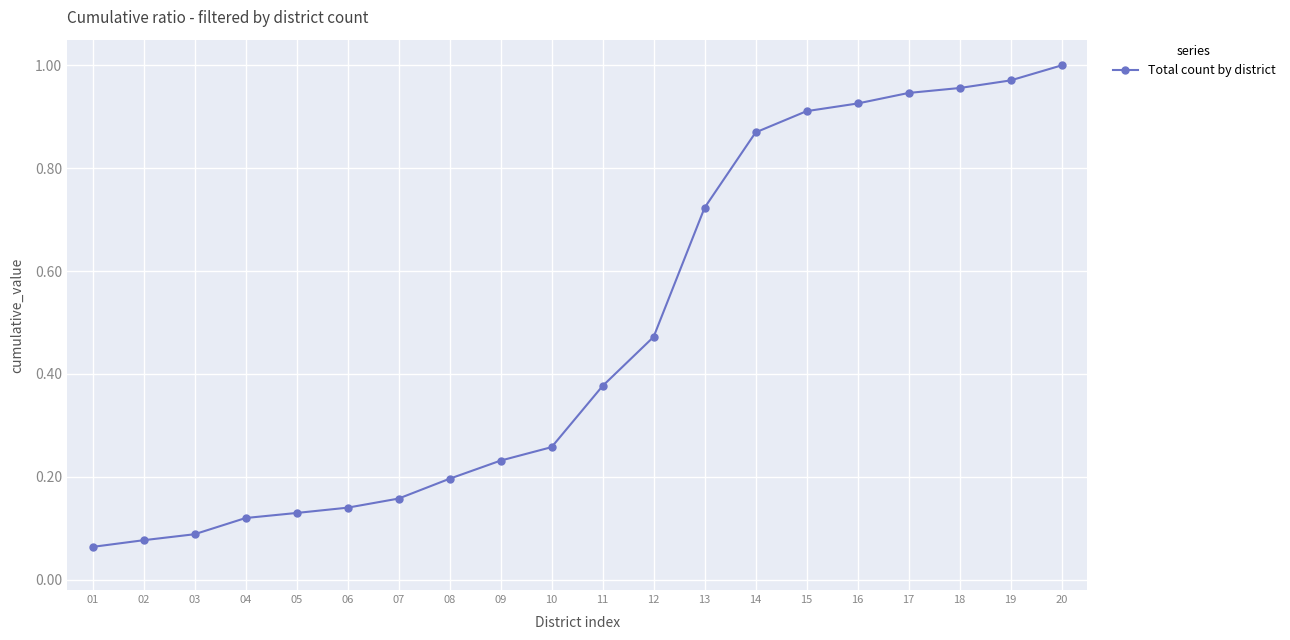

How many lines are shown in the chart?

1